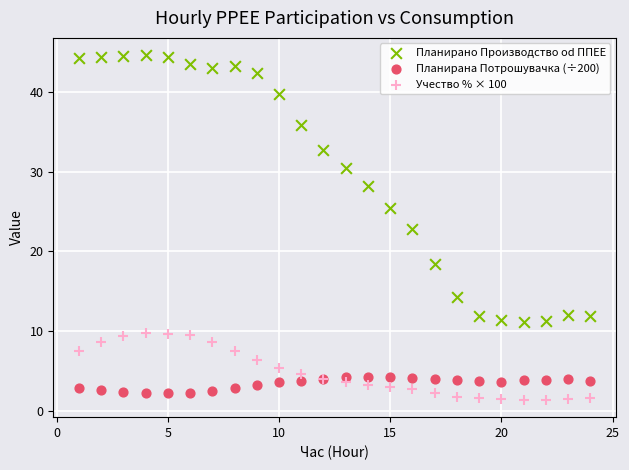

Which series has the largest Y range (max minus min)?

Планирано Производство od ППЕЕ